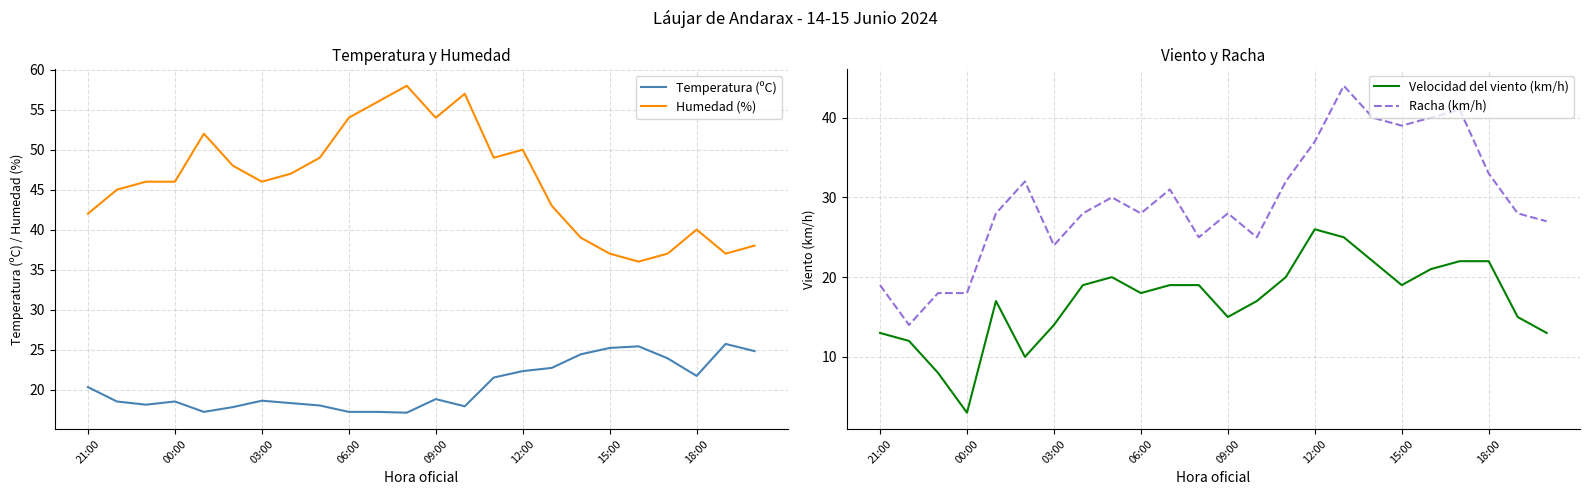

True or false: Humedad (%) has a value of 36.0 at 19.

True